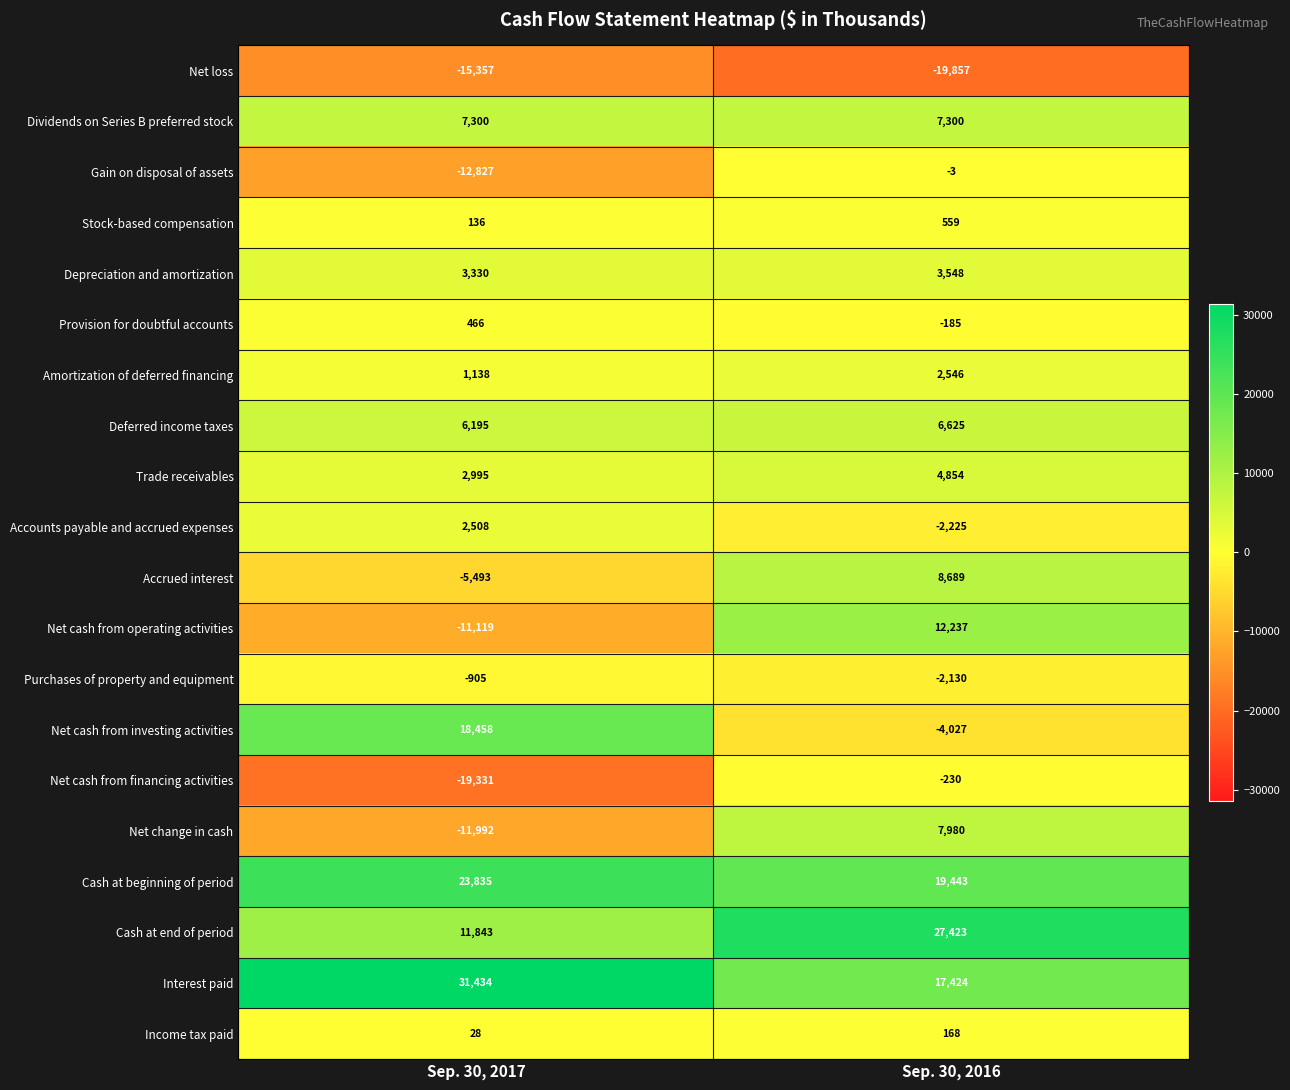

Which label corresponds to the largest value in the chart?

Sep. 30, 2017